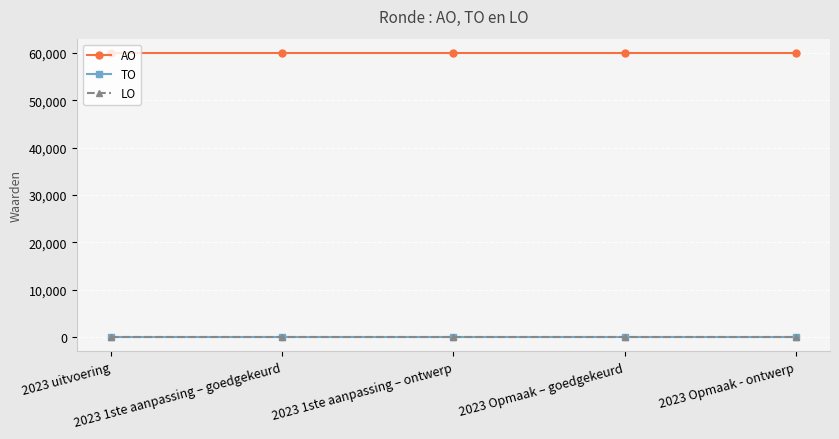

Reading left to right, extract all data points from this chart.

AO: 60000	60000	60000	60000	60000
TO: 0	0	0	0	0
LO: 0	0	0	0	0